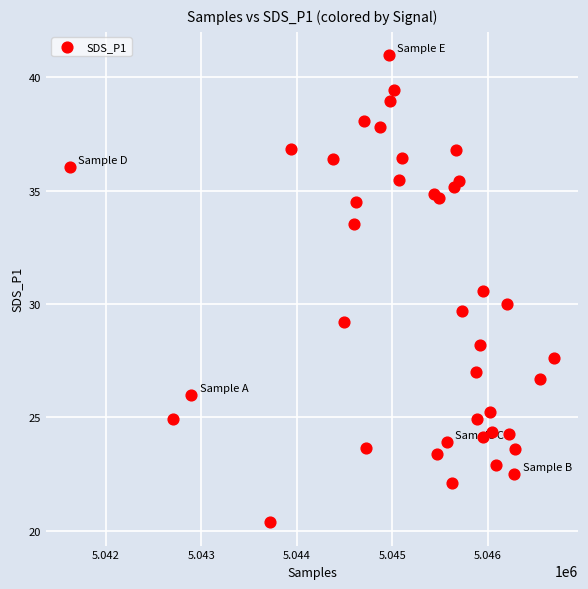

What is the range of Y values (max minus min)?

20.6